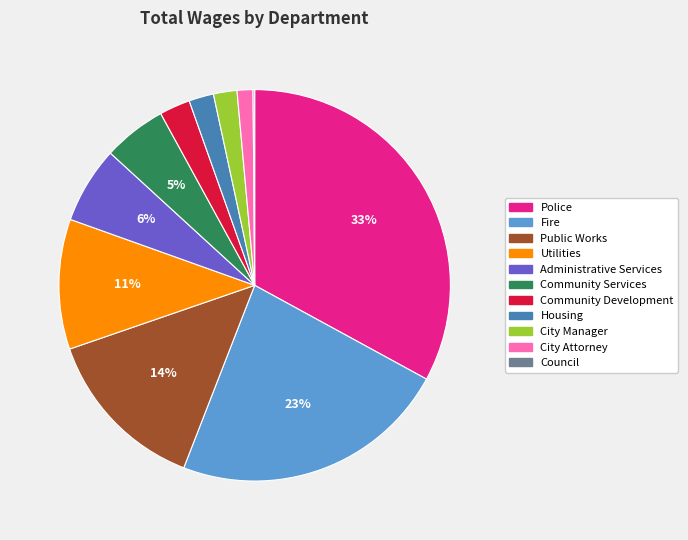

To the nearest percent, what is the average slice percentage?

9%